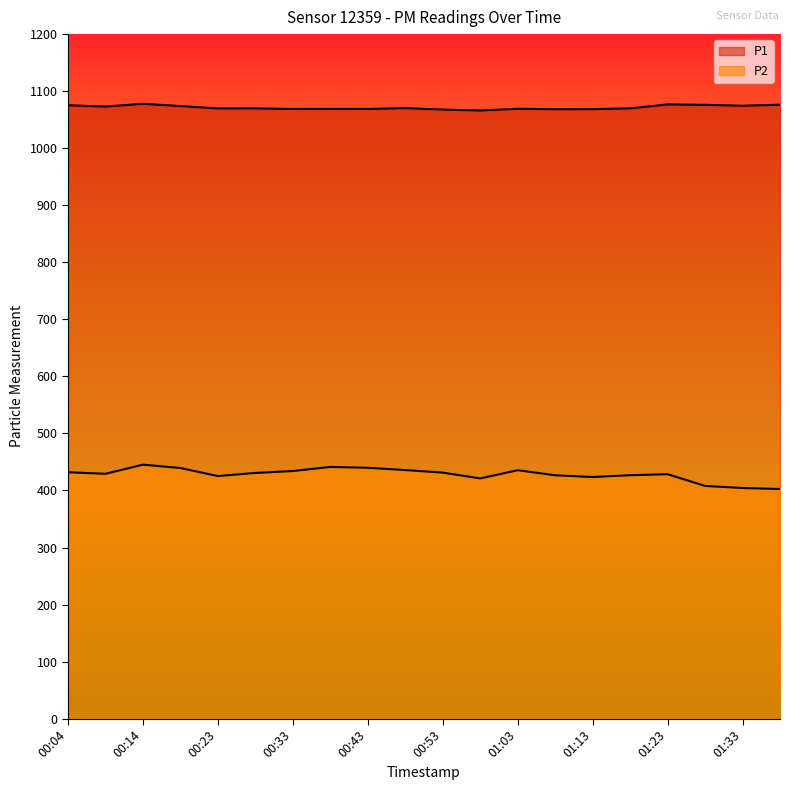

Is it true that P2 equals 408.0 at 01:28?

True